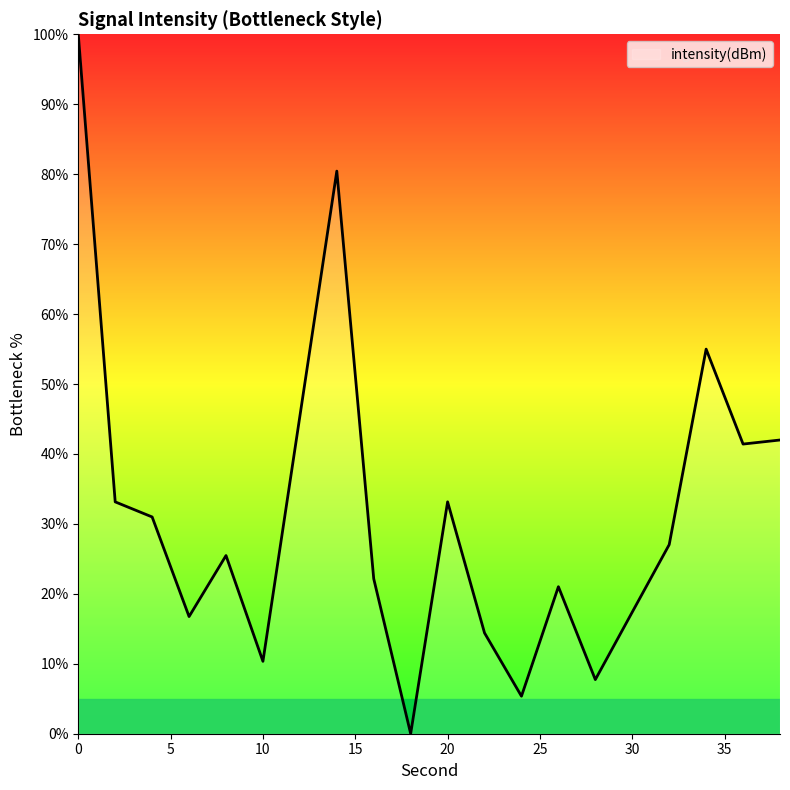

What is the greatest value displayed?

100.0